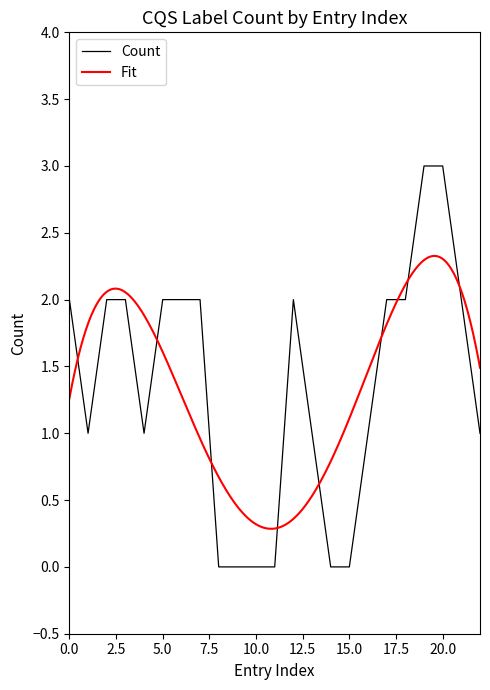

Is it true that Count equals 3 at 20.0?

True